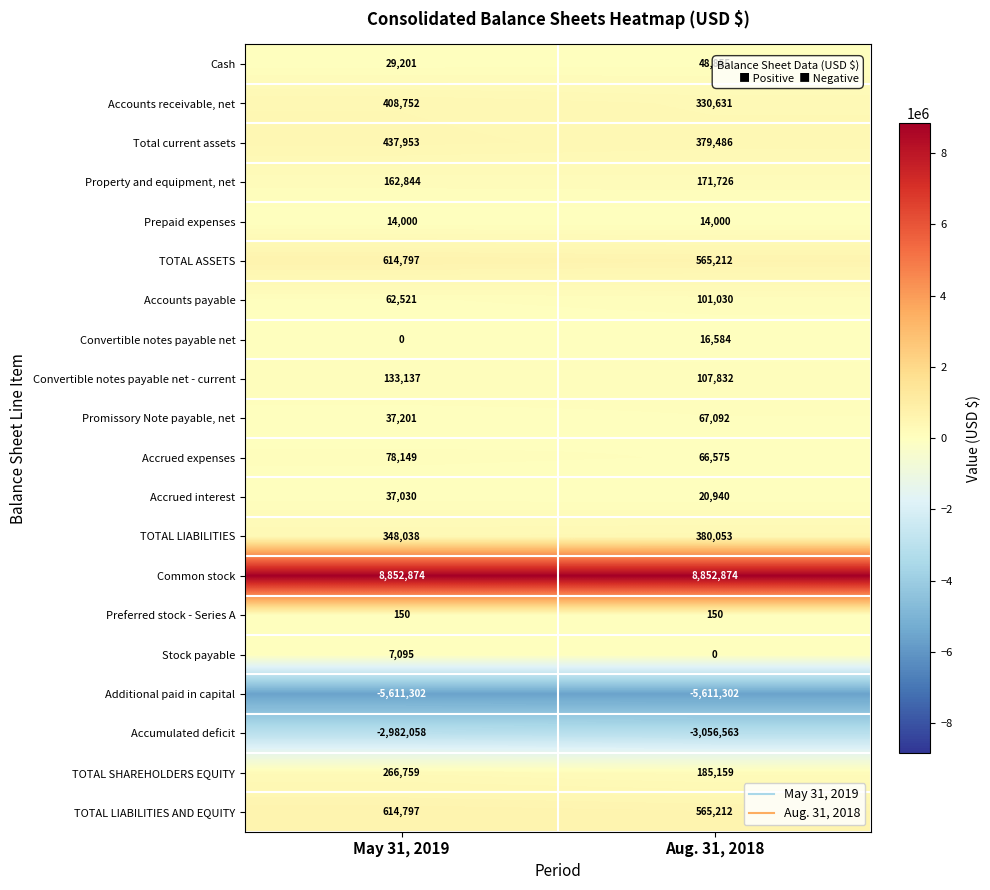

At which category is the sum across all series the highest?

May 31, 2019